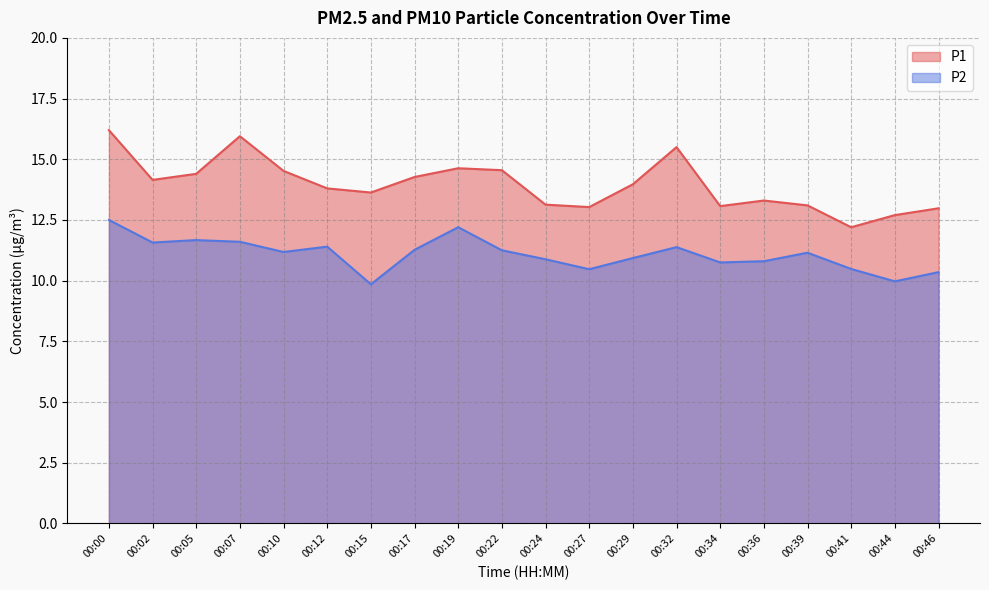

What is the difference between the maximum and minimum values in the P1 series?

4.0